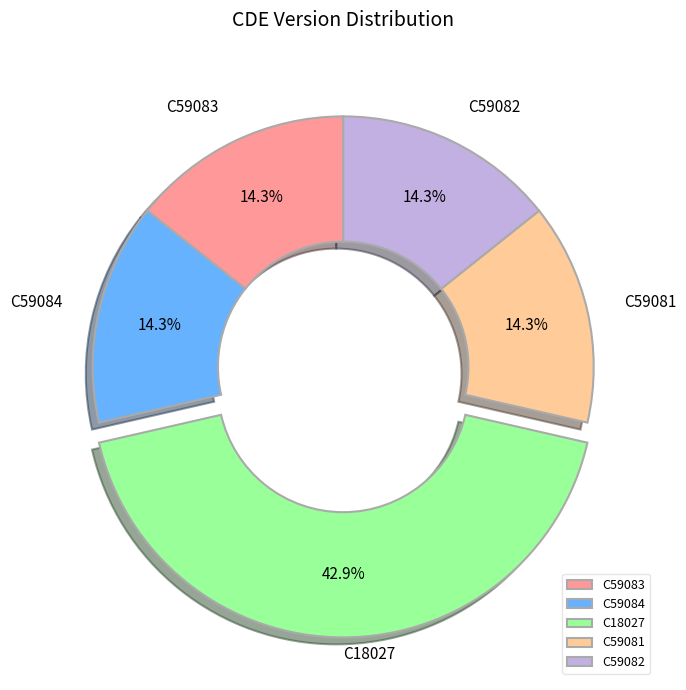

Does C59084 represent more than half of the total?

No